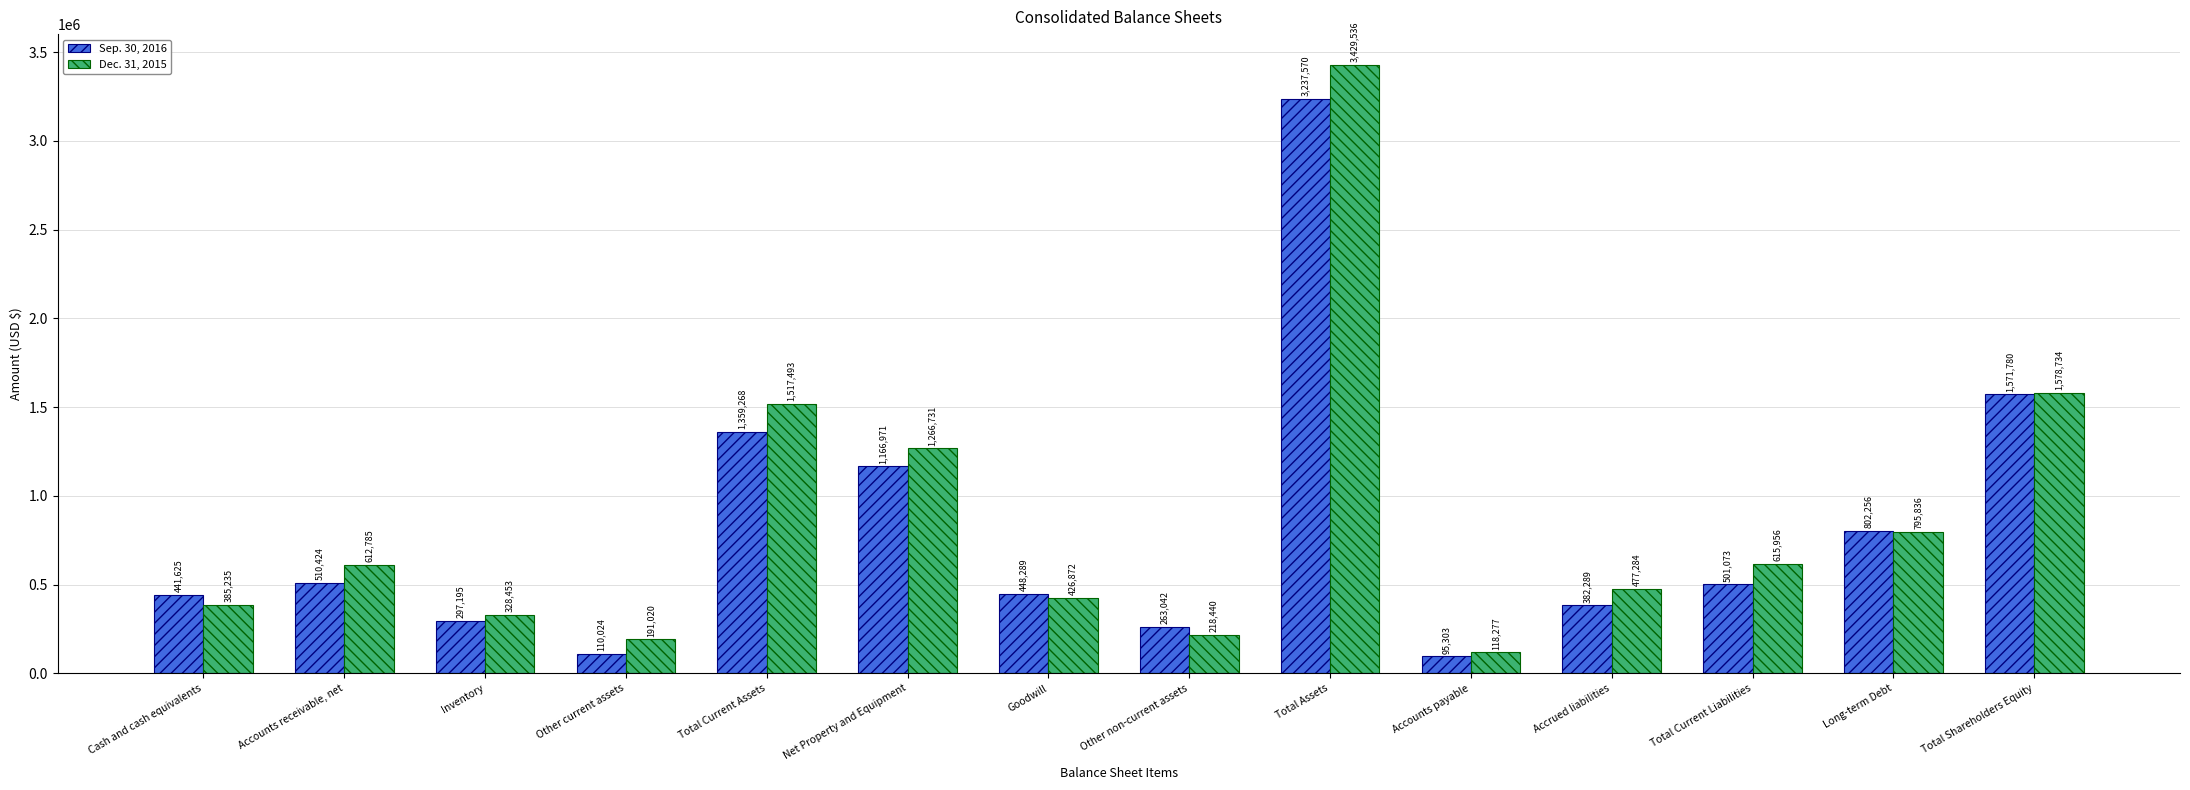

Reading left to right, what are all the values shown in this chart?

Sep. 30, 2016: 441625	510424	297195	110024	1359268	1166971	448289	263042	3237570	95303	382289	501073	802256	1571780
Dec. 31, 2015: 385235	612785	328453	191020	1517493	1266731	426872	218440	3429536	118277	477284	615956	795836	1578734